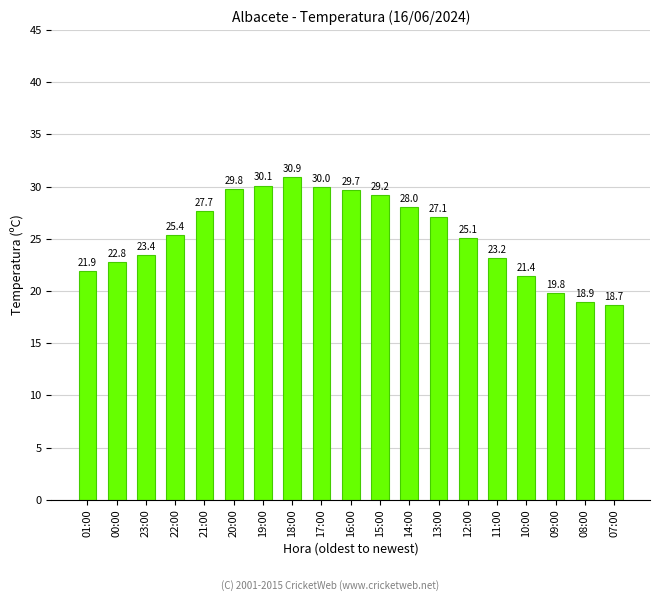

Reading left to right, list all the values displayed in this chart.

21.9	22.8	23.4	25.4	27.7	29.8	30.1	30.9	30.0	29.7	29.2	28.0	27.1	25.1	23.2	21.4	19.8	18.9	18.7